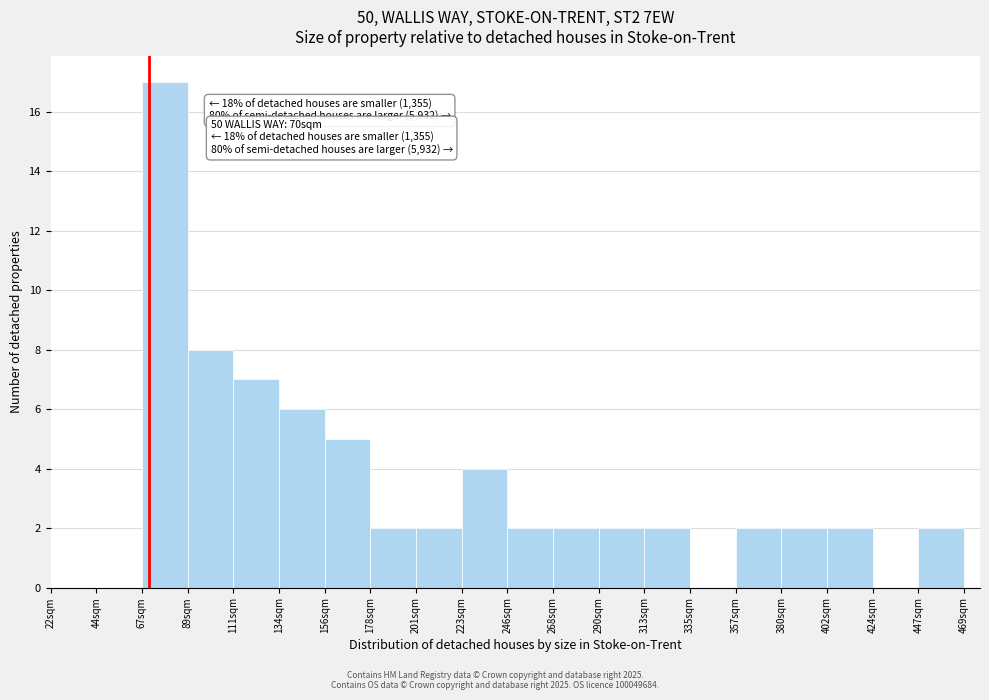

Reading left to right, extract all data points from this chart.

22sqm=0	44sqm=0	67sqm=17	89sqm=8	111sqm=7	134sqm=6	156sqm=5	178sqm=2	201sqm=2	223sqm=4	246sqm=2	268sqm=2	290sqm=2	313sqm=2	335sqm=0	357sqm=2	380sqm=2	402sqm=2	424sqm=0	447sqm=2